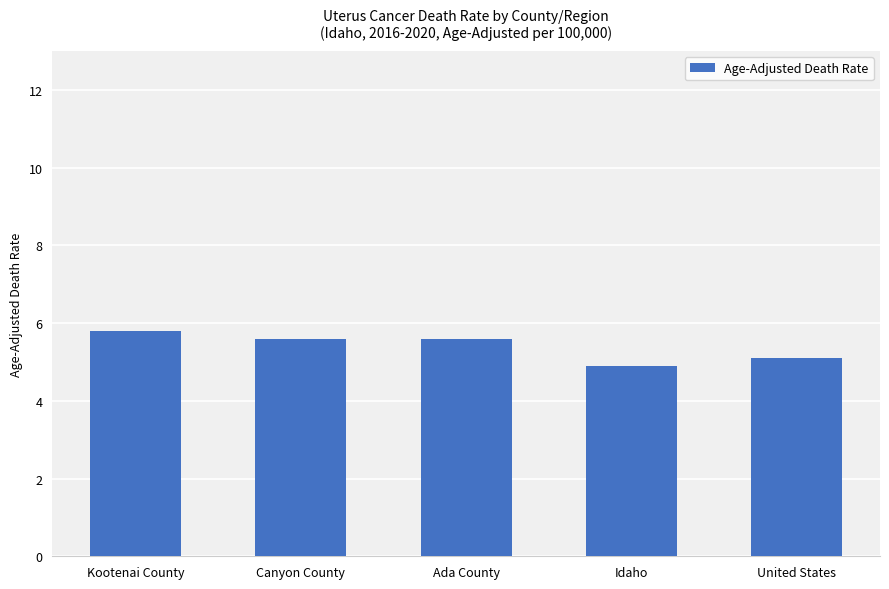

Between Idaho and United States, which is larger?

United States